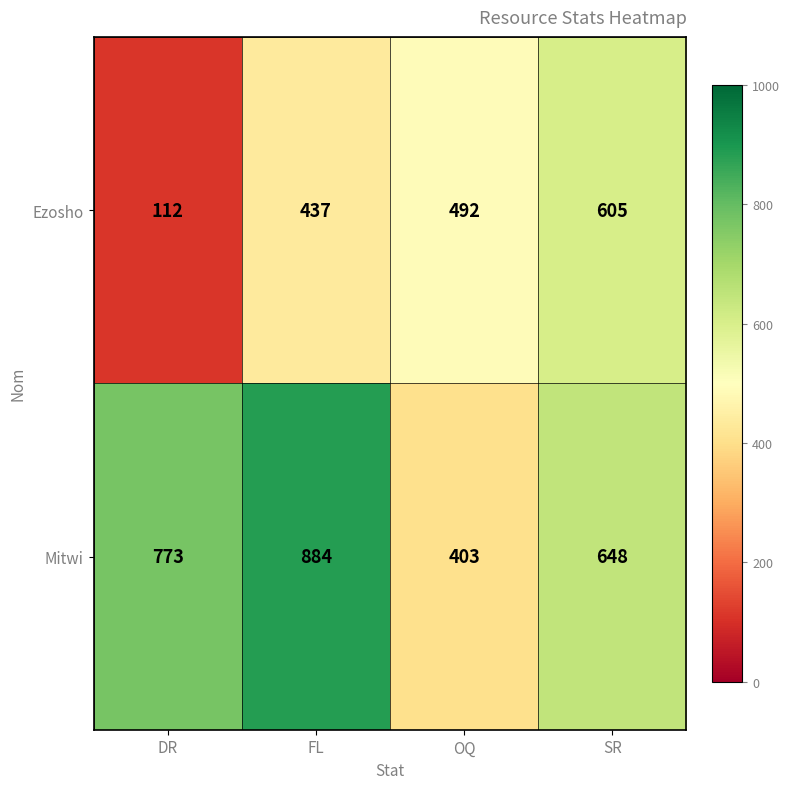

How many distinct data groups are displayed?

2